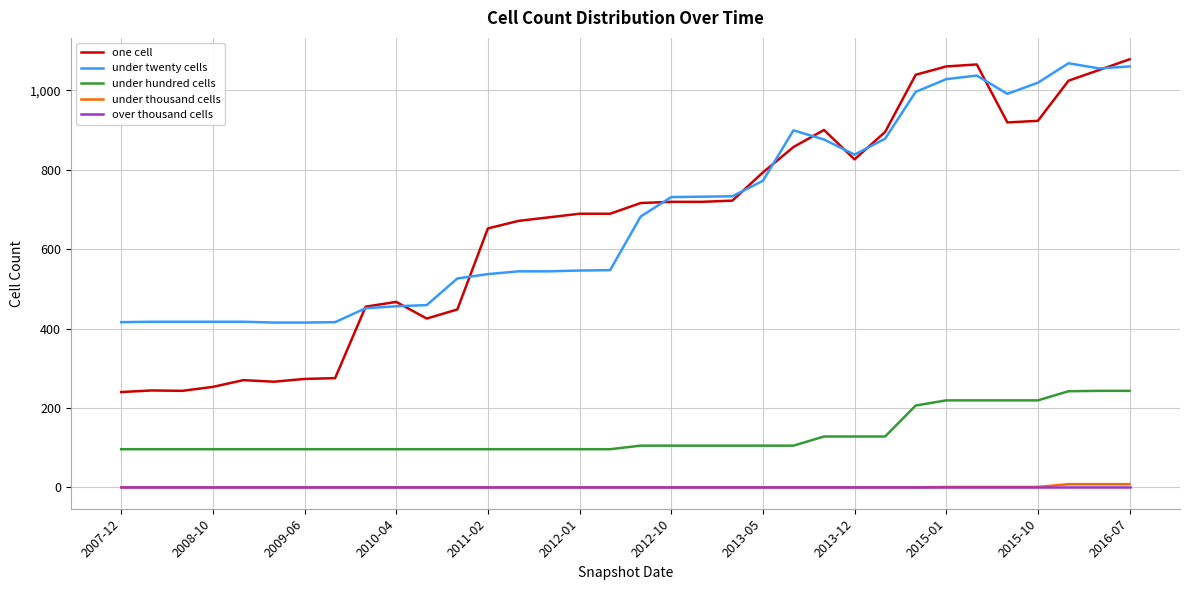

True or false: under thousand cells and one cell intersect in this chart.

False